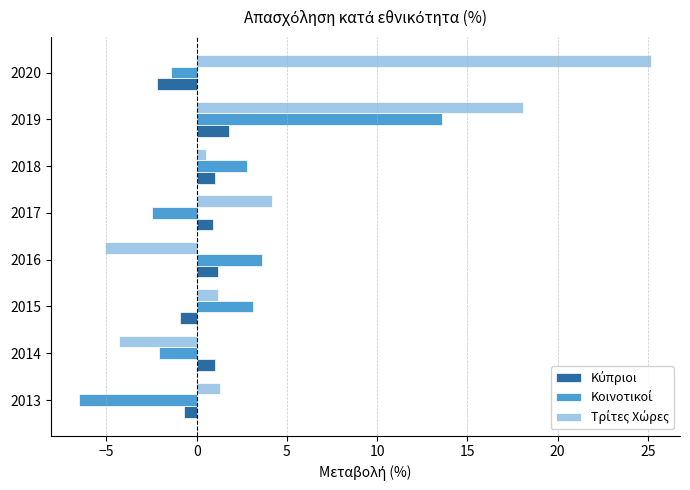

What is the greatest value displayed?

25.2